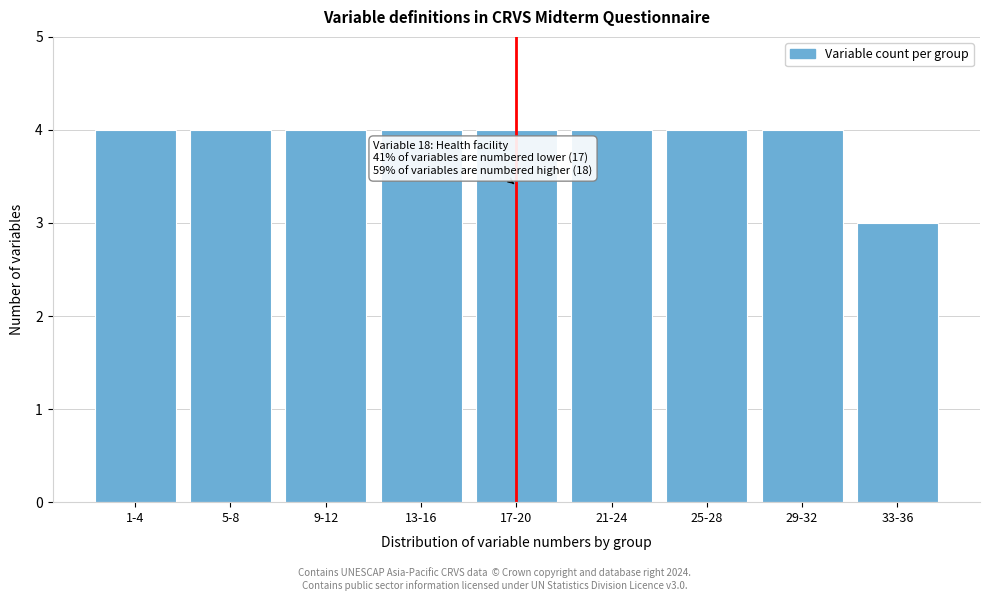

Reading left to right, extract all data points from this chart.

1-4=4	5-8=4	9-12=4	13-16=4	17-20=4	21-24=4	25-28=4	29-32=4	33-36=3